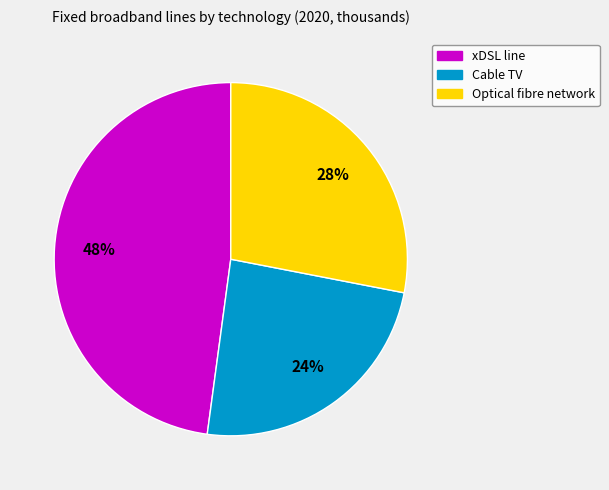

The xDSL line slice represents 48% of the pie. True or false?

True